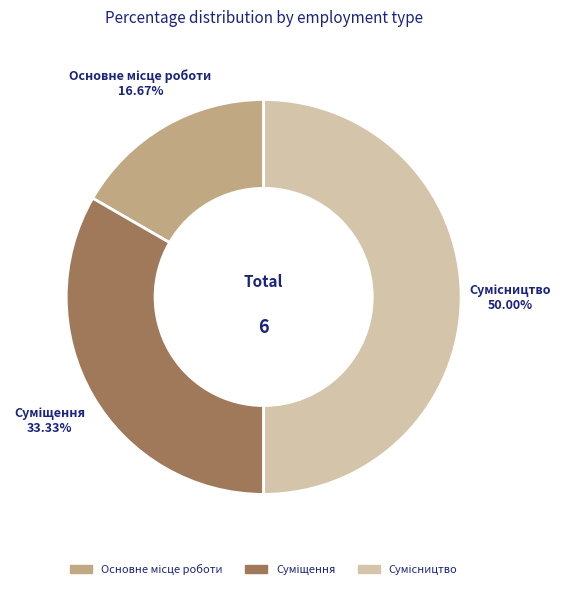

Which category has the smallest portion of the pie?

Основне місце роботи